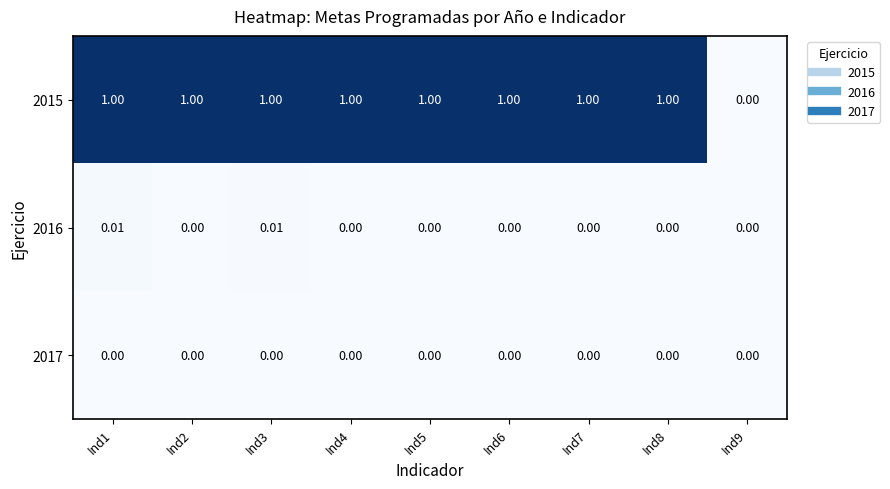

Between Ind2 and Ind9, which series saw the biggest shift?

2015